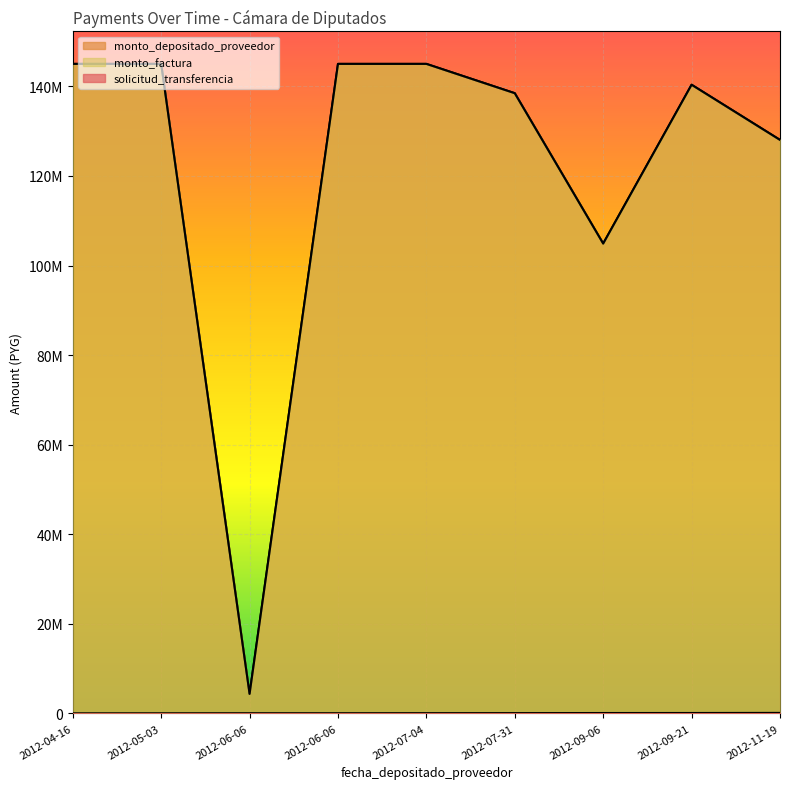

What is the maximum value shown in the chart?

145009910